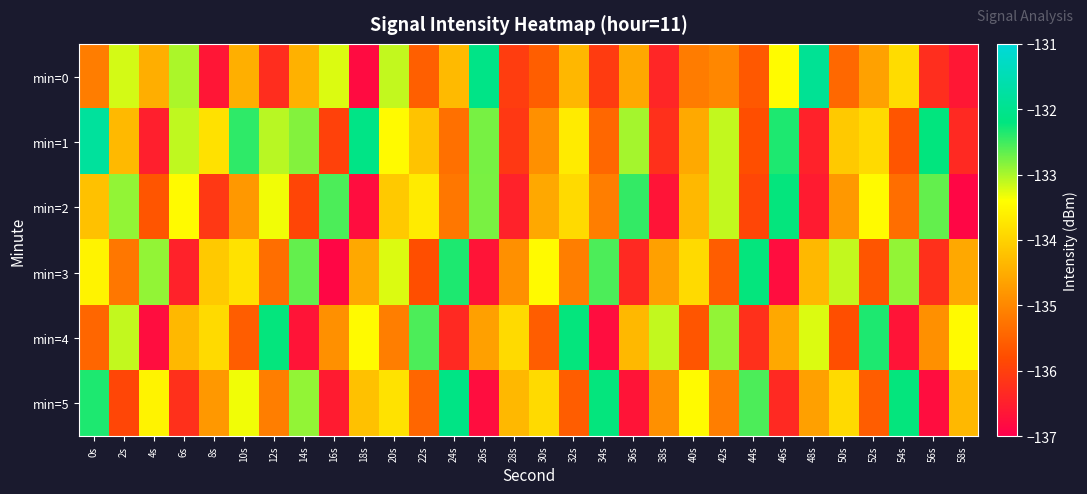

List the series in order of their peak value, lowest first.

min=2, min=3, min=4, min=5, min=0, min=1